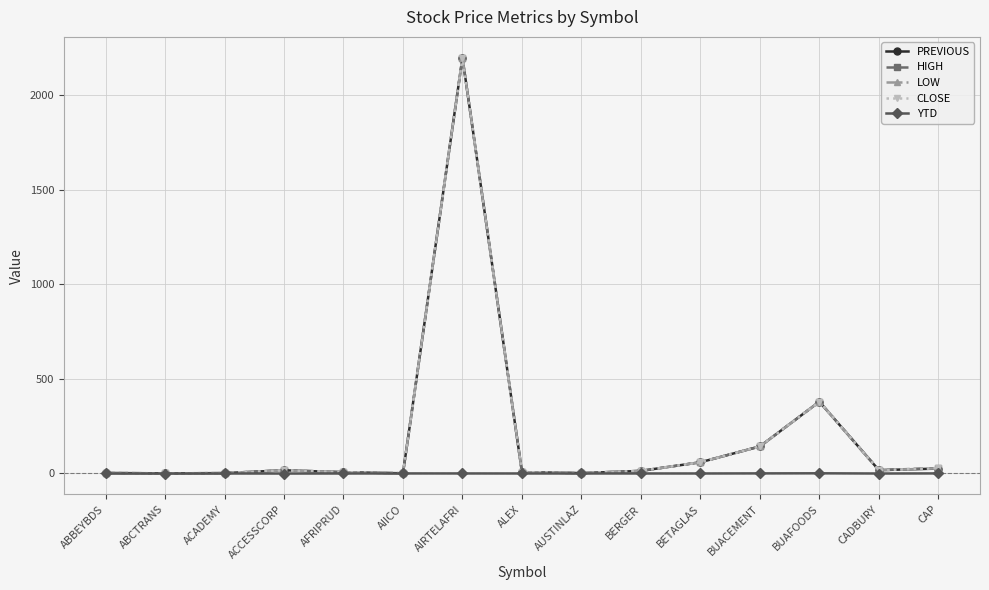

The value of CLOSE at ABCTRANS is 0.7. True or false?

True